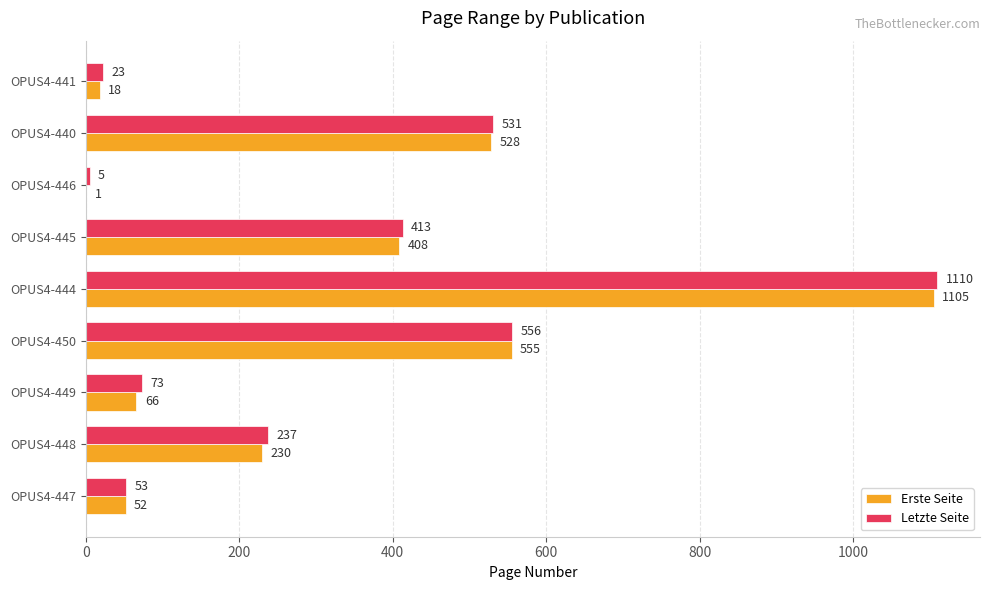

What is the maximum value for Letzte Seite?

1110